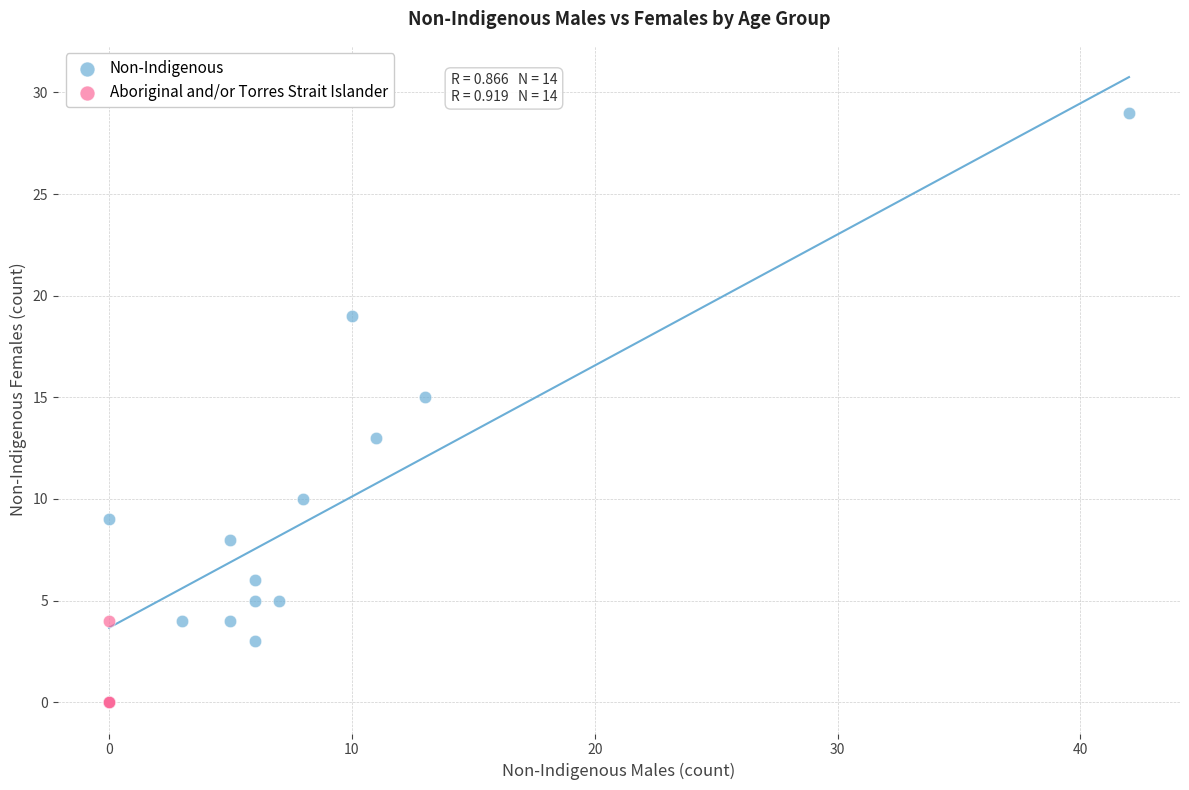

What are all the series names shown in the legend?

Non-Indigenous, Aboriginal and/or Torres Strait Islander